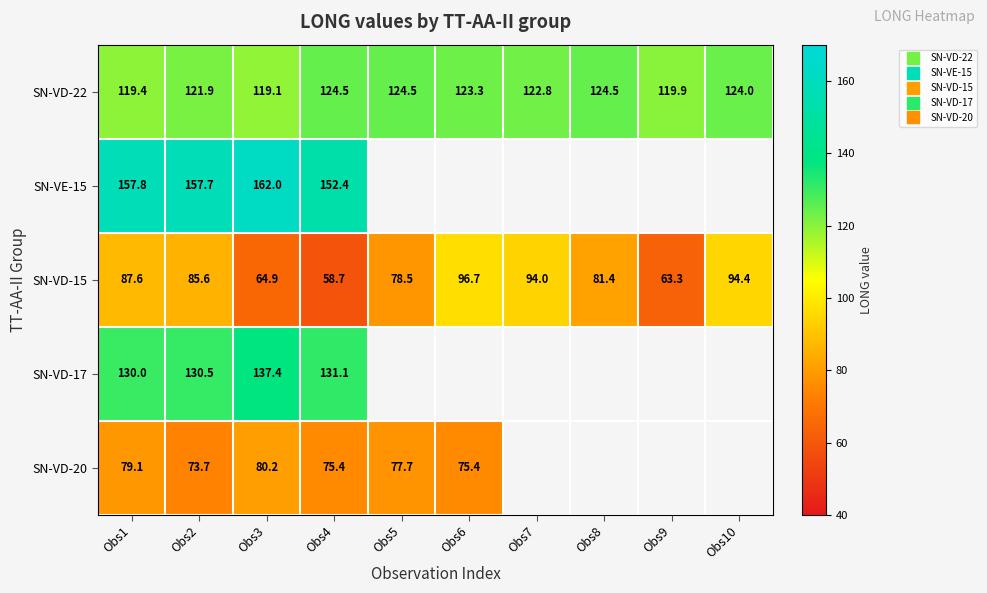

What is the lowest value of the SN-VD-20 series?

73.7